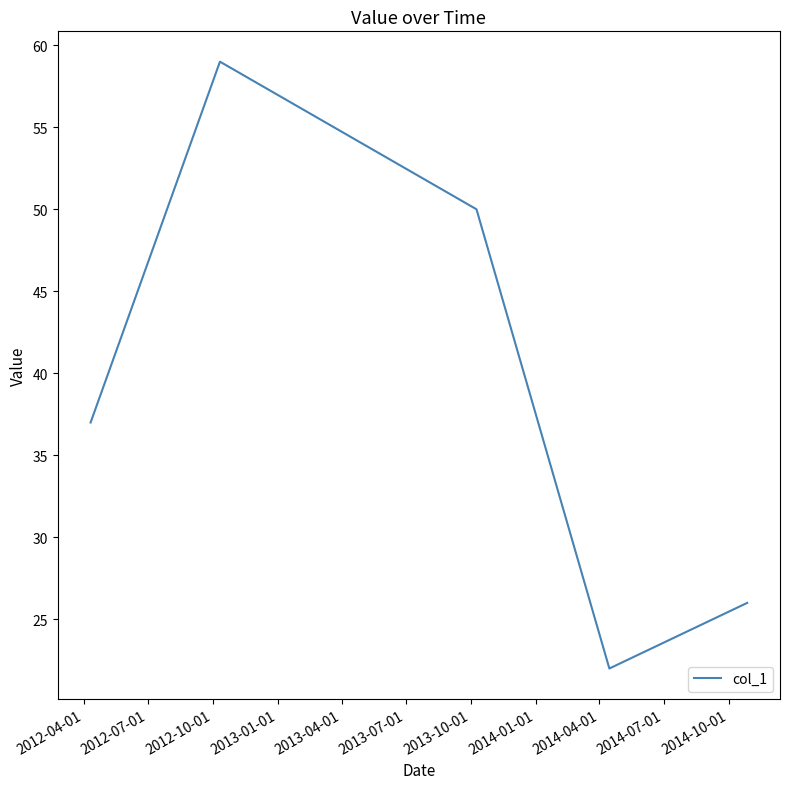

What is the maximum value shown in the chart?

59